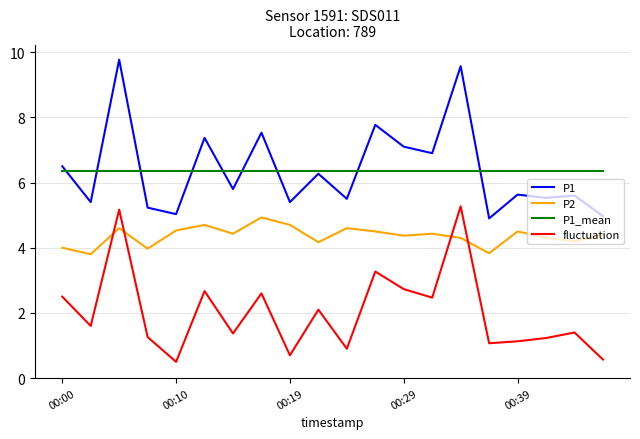

How many intersections are there between fluctuation and P2?

4